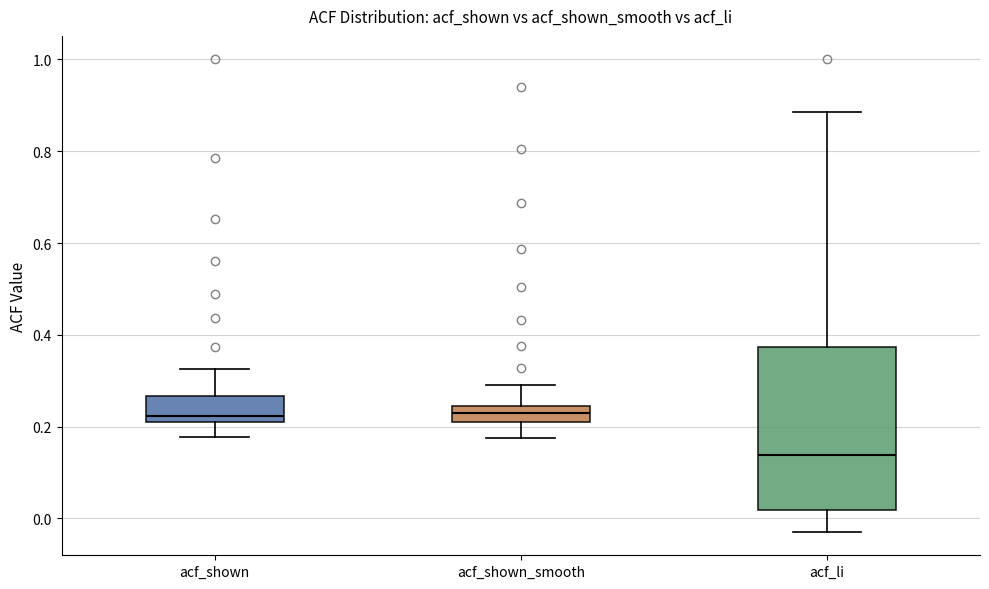

Which box is the tallest, from its lower edge to its upper edge?

acf_li